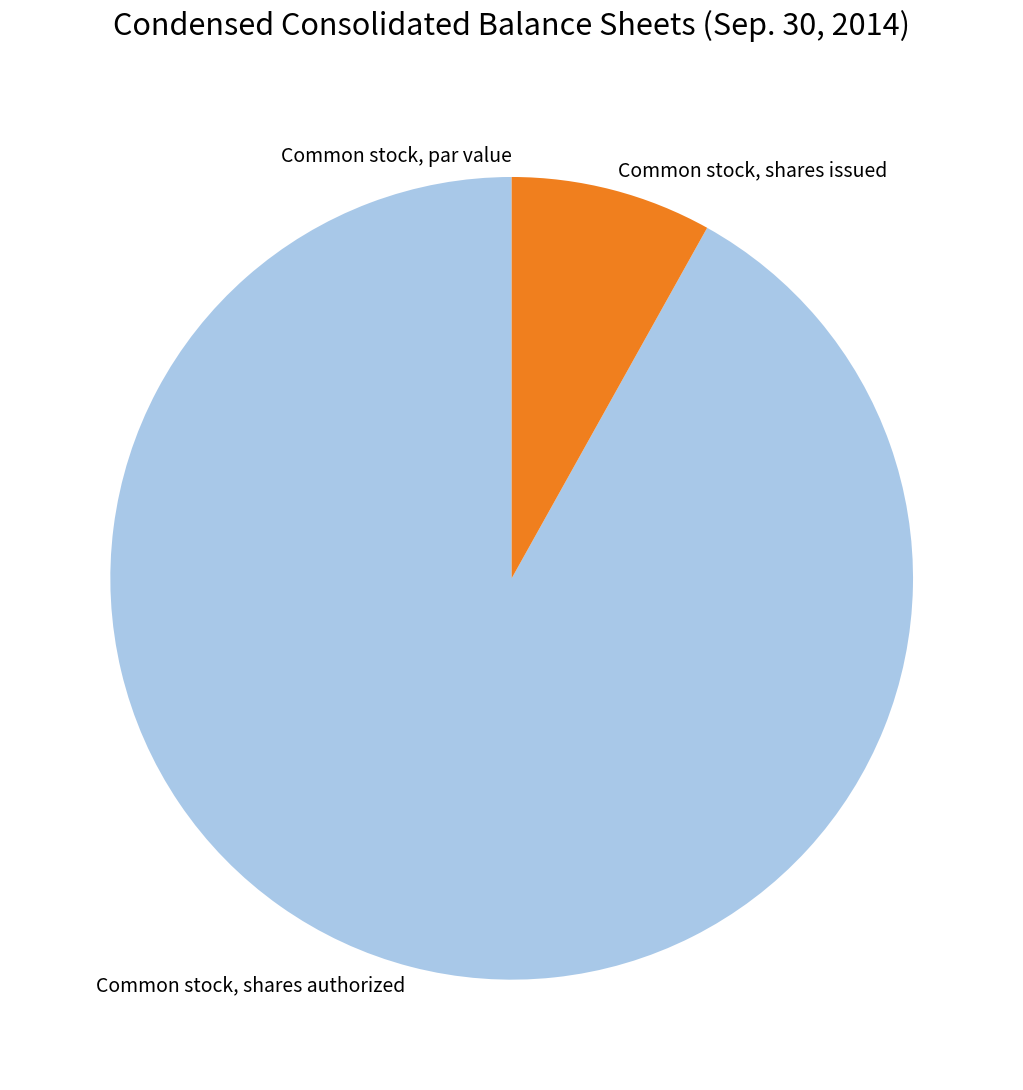

Which category has the biggest portion of the pie?

Common stock, shares authorized